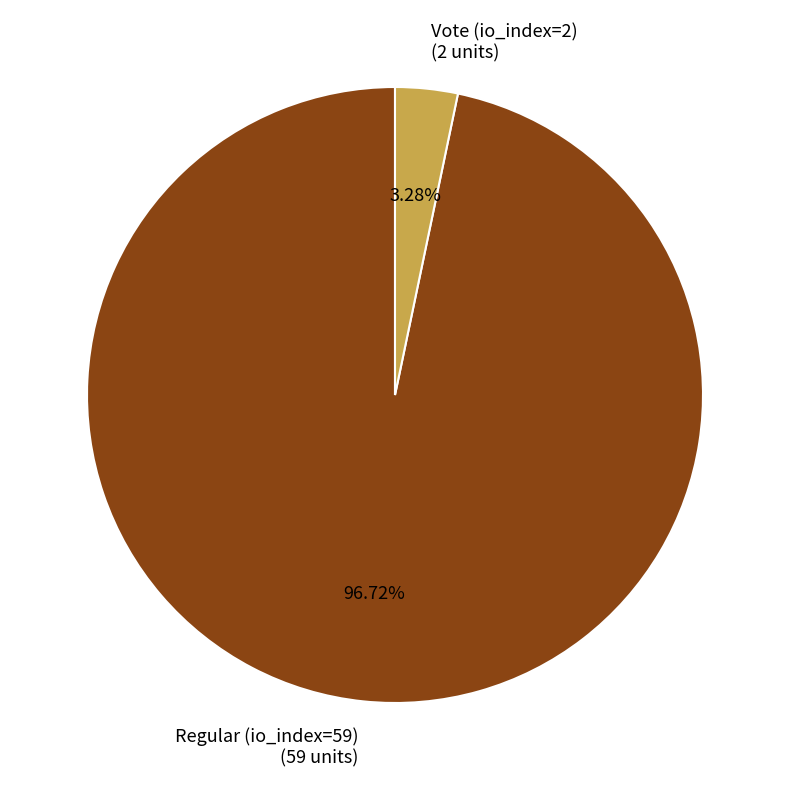

Which category accounts for the majority?

Regular (io_index=59)